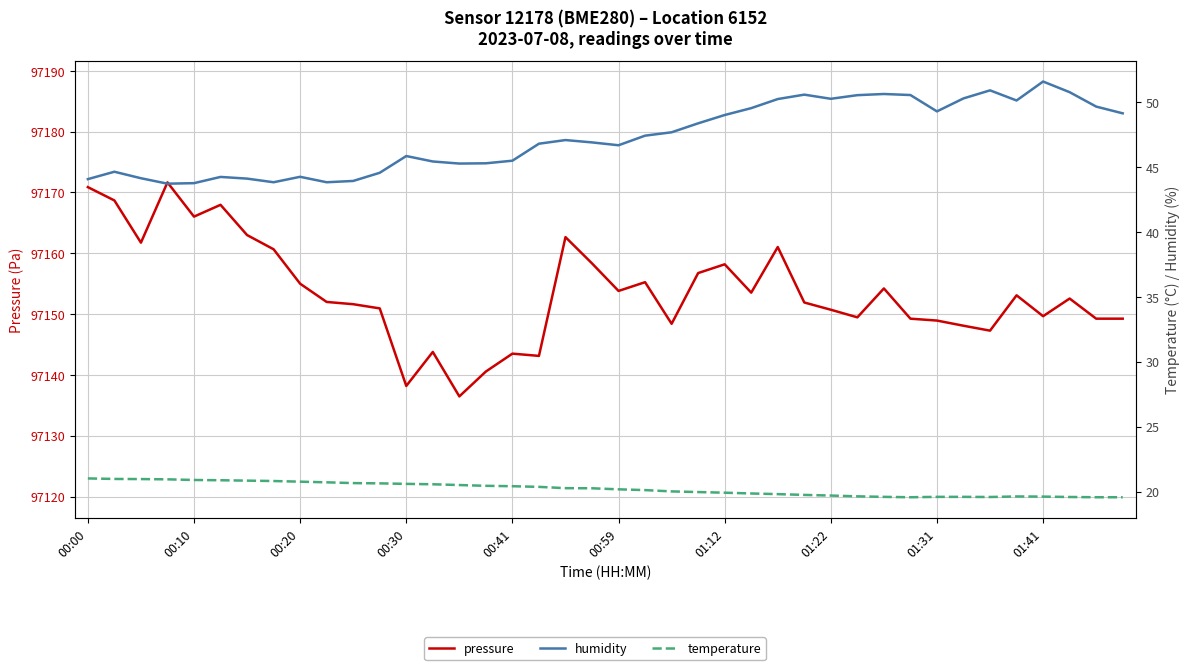

What is the difference between the maximum and minimum values in the temperature series?

1.5